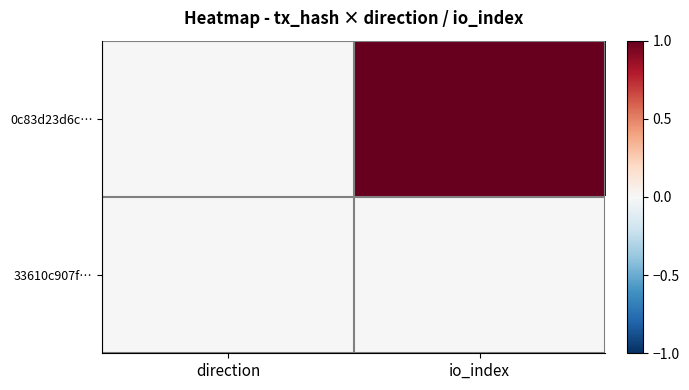

List the series in order of their peak value, lowest first.

33610c907f…, 0c83d23d6c…